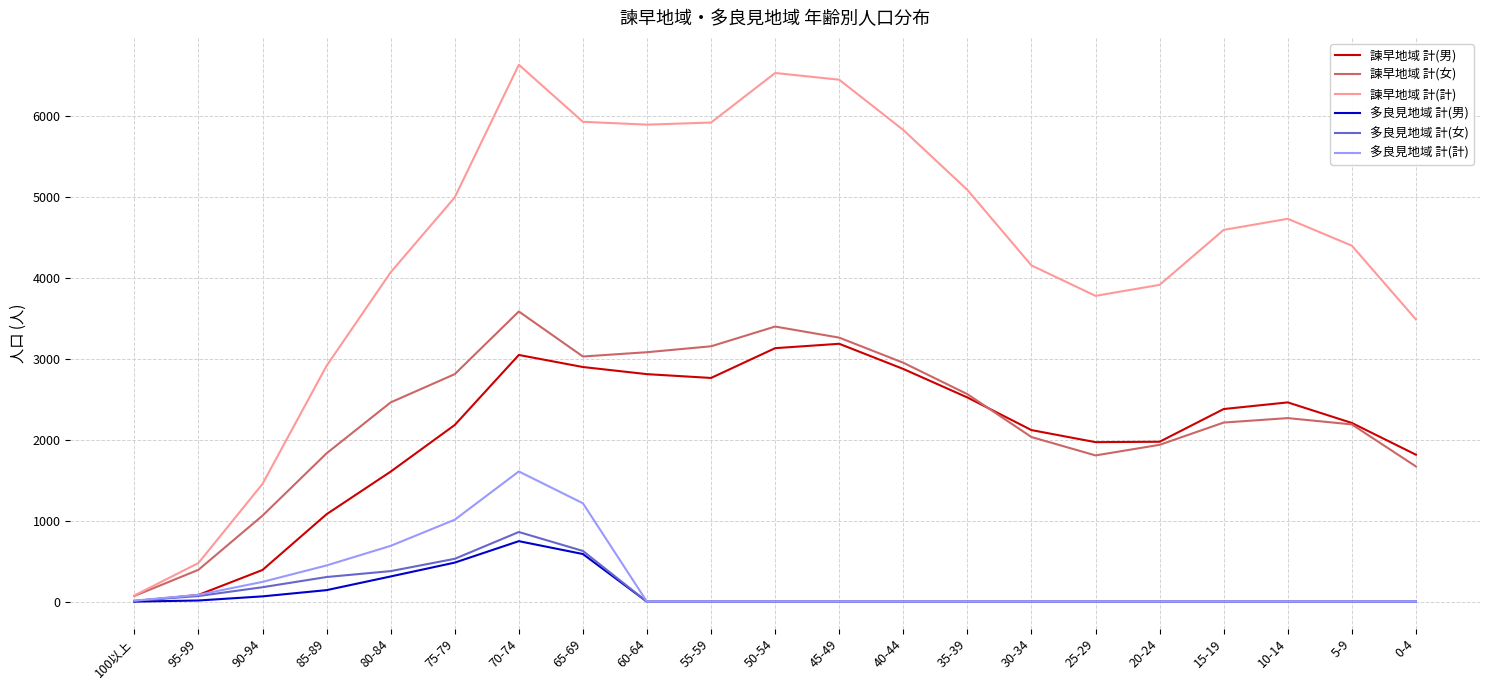

Which series changed the most between 75-79 and 30-34?

多良見地域 計(計)